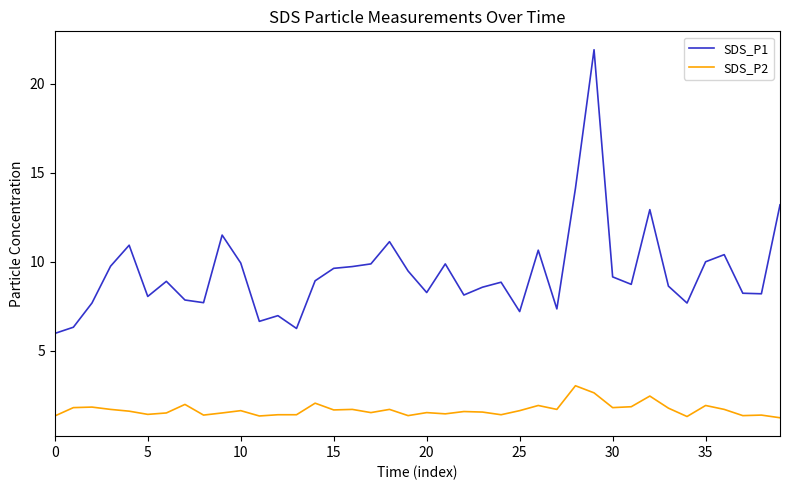

True or false: SDS_P1 and SDS_P2 intersect in this chart.

False